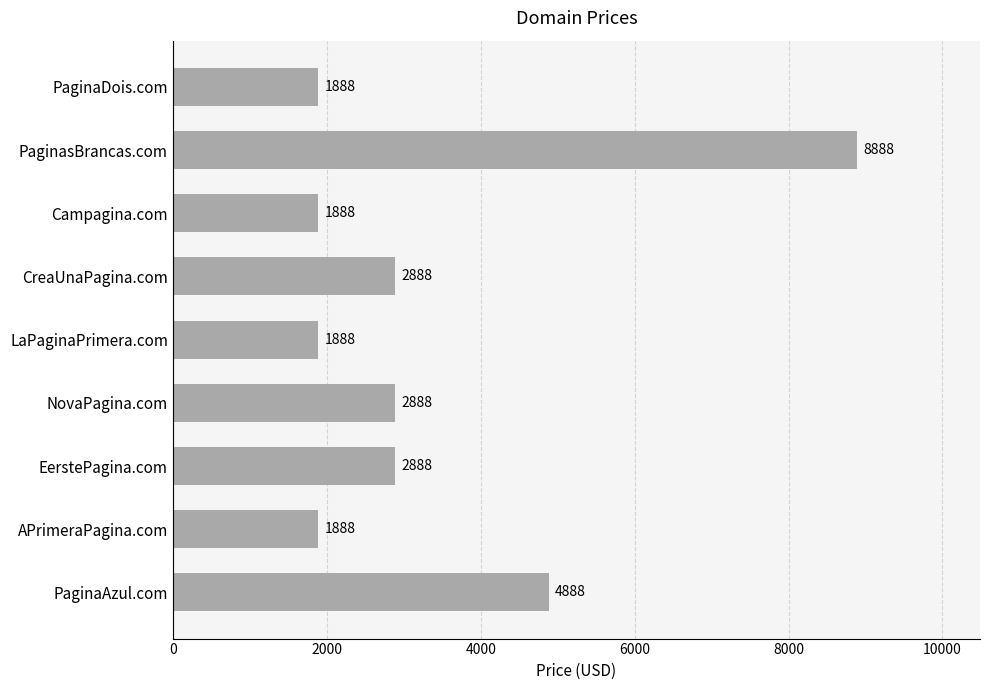

At which category does the chart reach its peak across all series?

PaginasBrancas.com